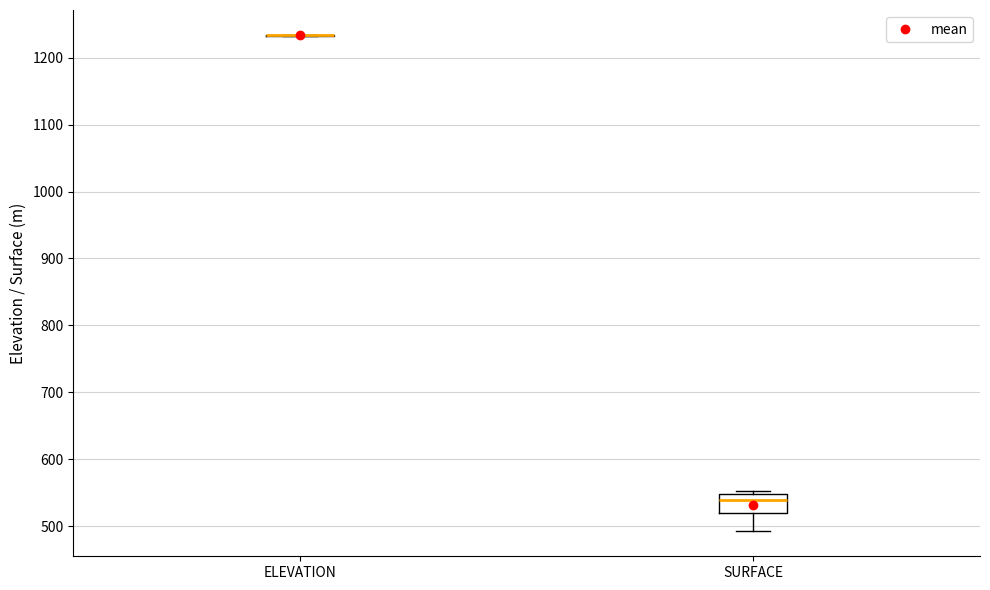

Comparing the boxes themselves (not the whiskers), which one is the tallest?

SURFACE